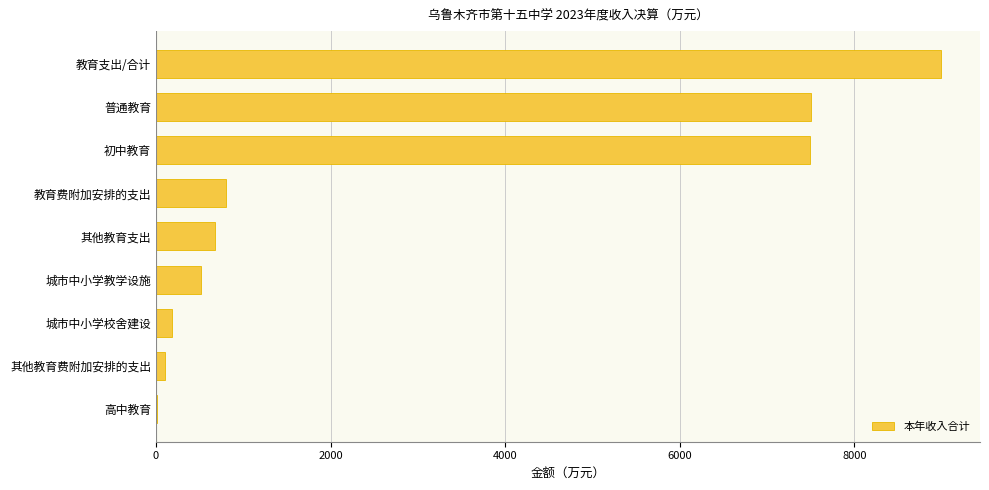

Which label corresponds to the largest value in the chart?

教育支出/合计